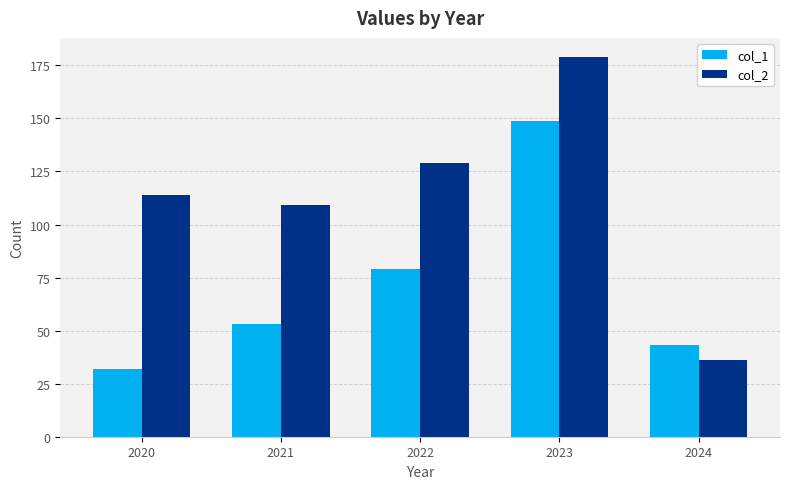

What is the difference between the maximum and minimum values in the col_1 series?

117